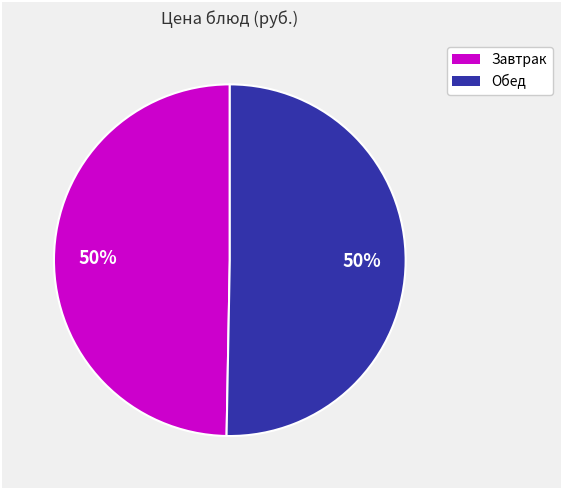

To the nearest percent, what is the average slice percentage?

50%